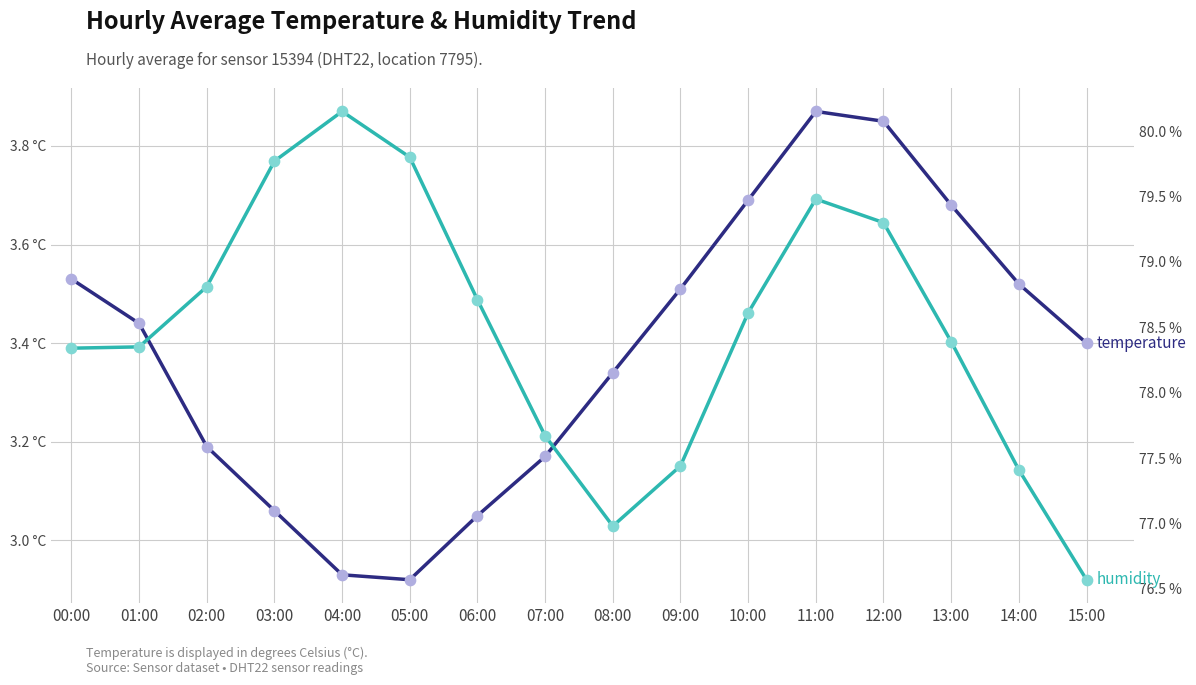

What are all the series names shown in the legend?

temperature, humidity